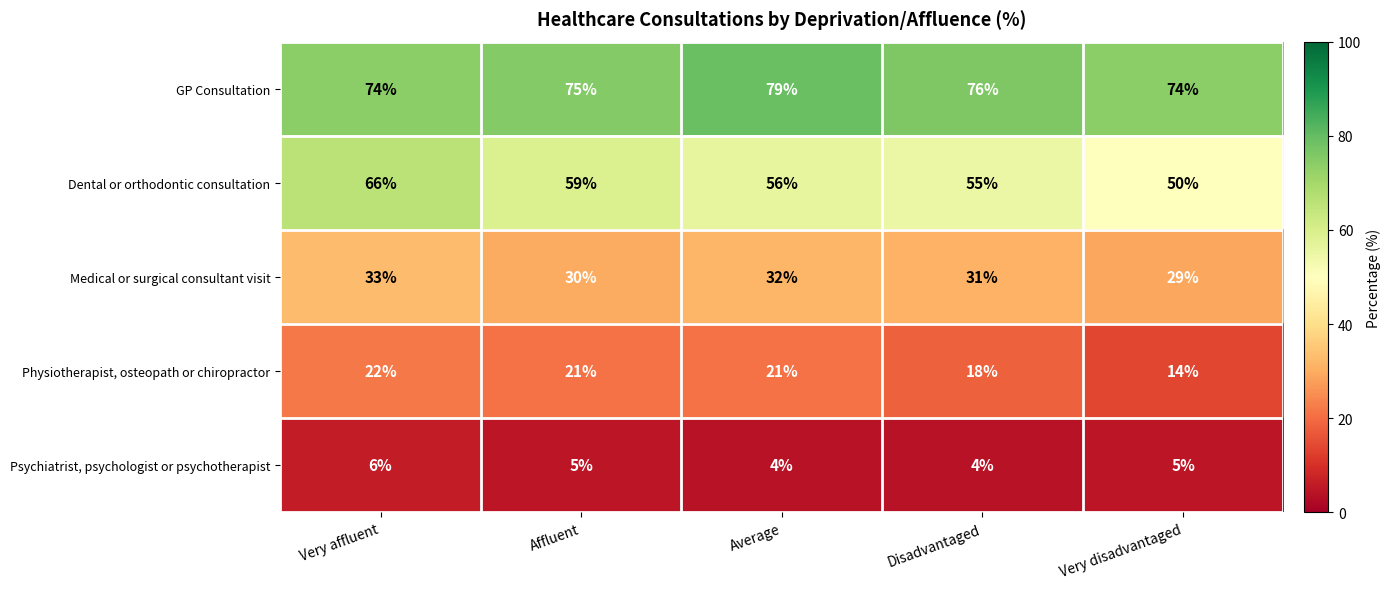

Reading left to right, extract all data points from this chart.

GP Consultation: Very affluent=74	Affluent=75	Average=79	Disadvantaged=76	Very disadvantaged=74
Dental or orthodontic consultation: Very affluent=66	Affluent=59	Average=56	Disadvantaged=55	Very disadvantaged=50
Medical or surgical consultant visit: Very affluent=33	Affluent=30	Average=32	Disadvantaged=31	Very disadvantaged=29
Physiotherapist, osteopath or chiropractor: Very affluent=22	Affluent=21	Average=21	Disadvantaged=18	Very disadvantaged=14
Psychiatrist, psychologist or psychotherapist: Very affluent=6	Affluent=5	Average=4	Disadvantaged=4	Very disadvantaged=5